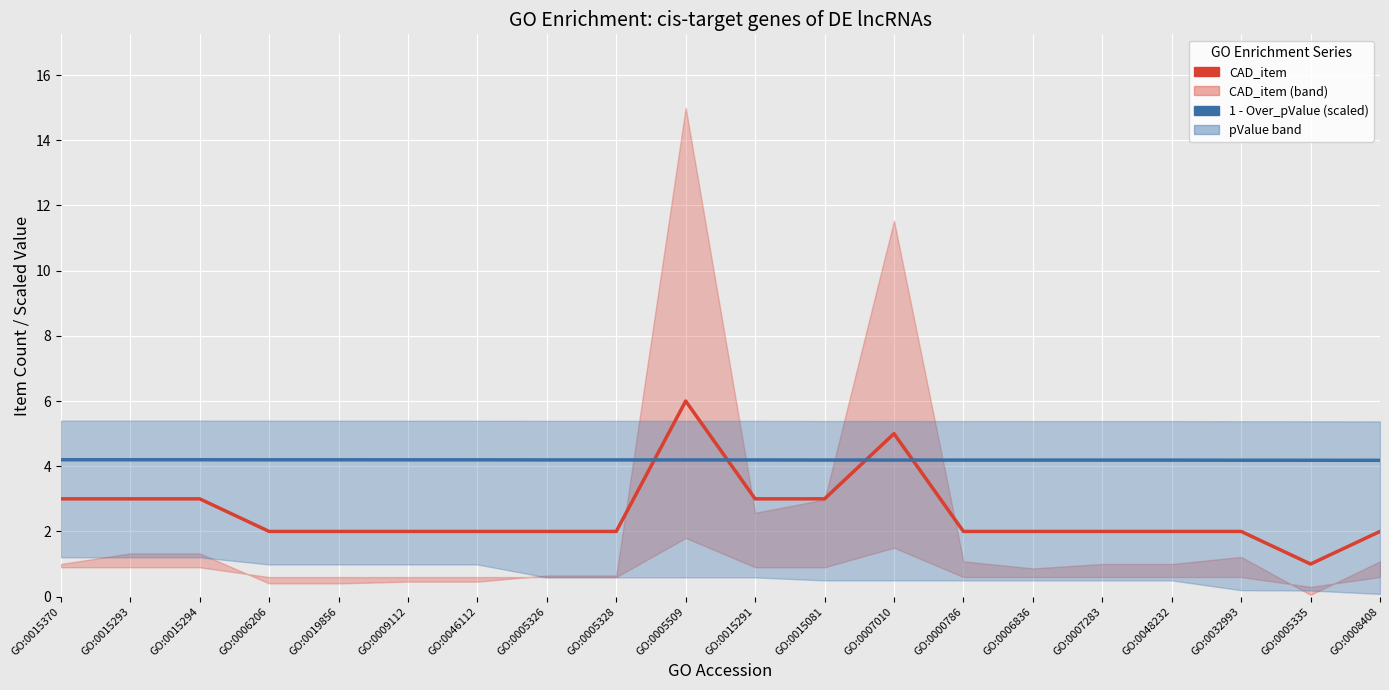

What is the average value of the CAD_item series?

2.5